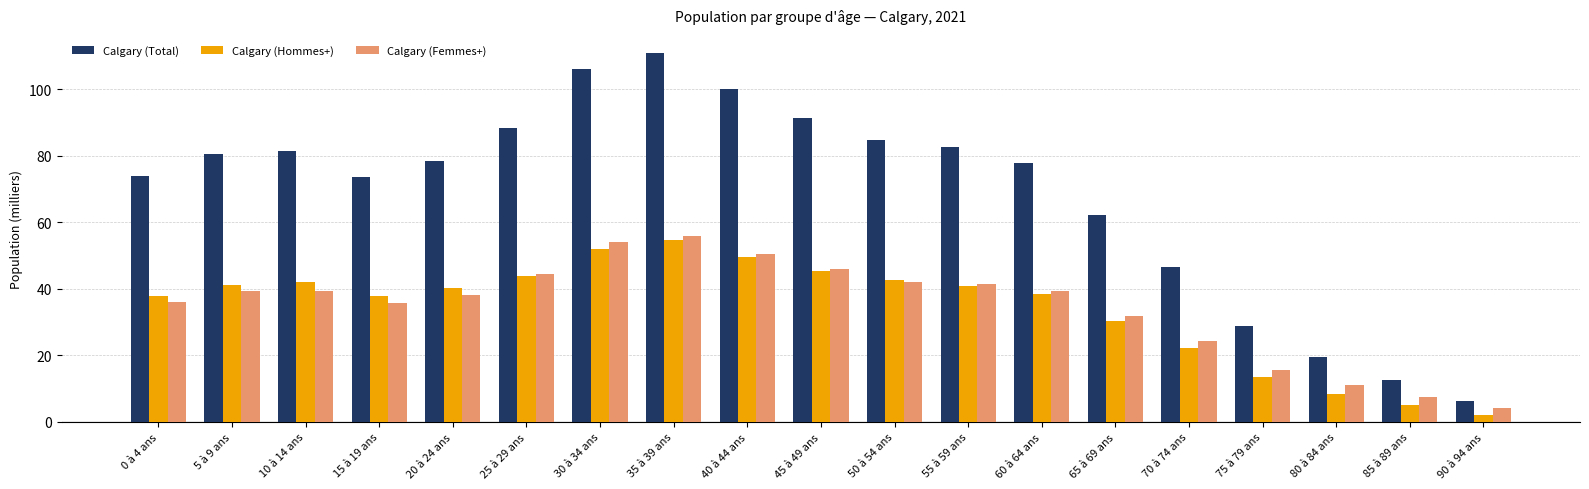

What is the total value across all series at 85 à 89 ans?

25.2